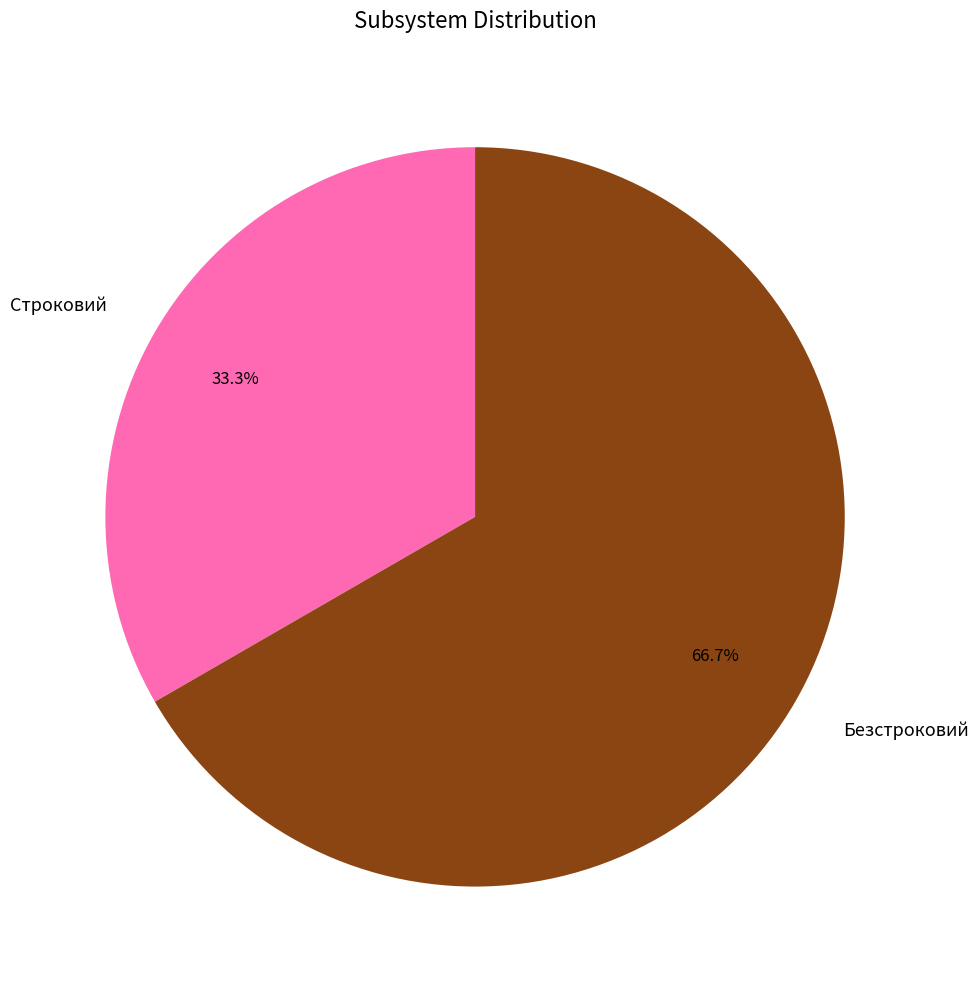

How many slices are in this pie chart?

2